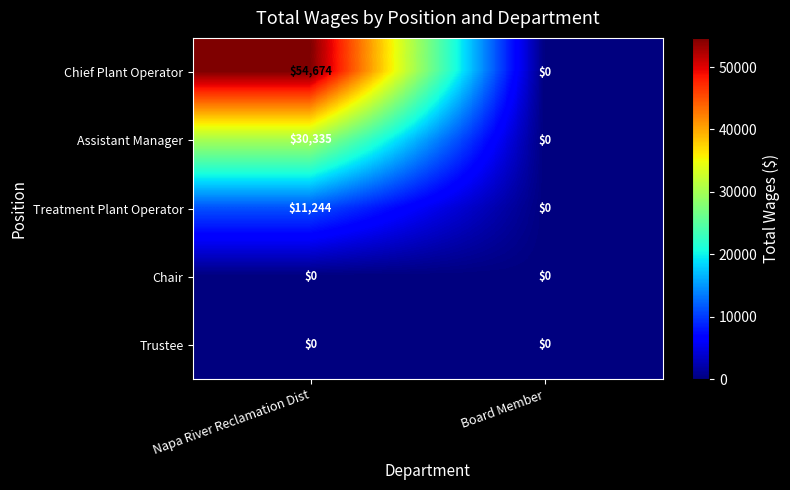

Reading left to right, list all the values displayed in this chart.

Chief Plant Operator: Napa River Reclamation Dist=54674	Board Member=0
Assistant Manager: Napa River Reclamation Dist=30335	Board Member=0
Treatment Plant Operator: Napa River Reclamation Dist=11244	Board Member=0
Chair: Napa River Reclamation Dist=0	Board Member=0
Trustee: Napa River Reclamation Dist=0	Board Member=0